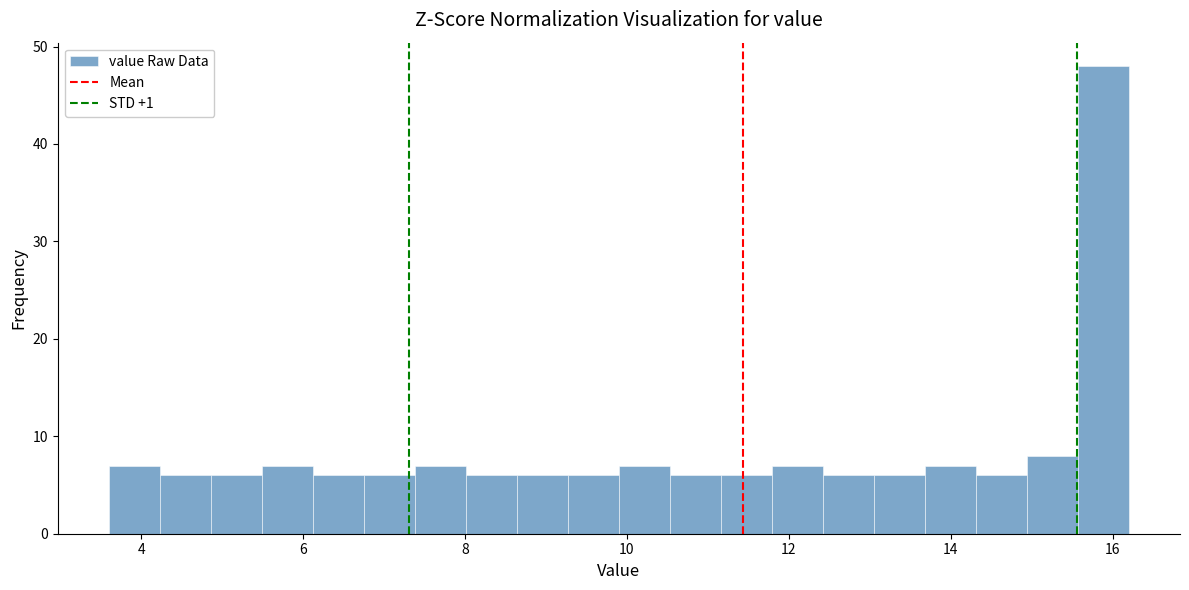

Read against the x-axis, roughly where is the centre of the tallest bar?

15.8